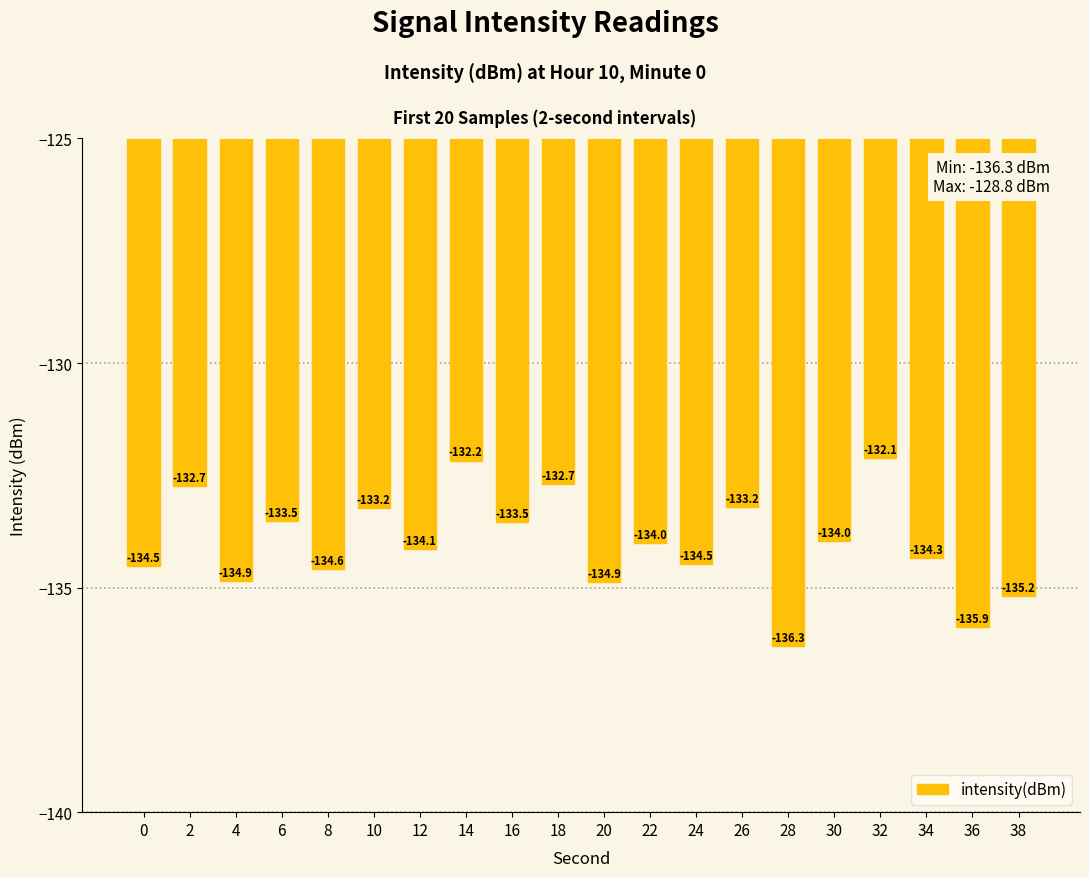

What is the approximate value at 32?

-132.1